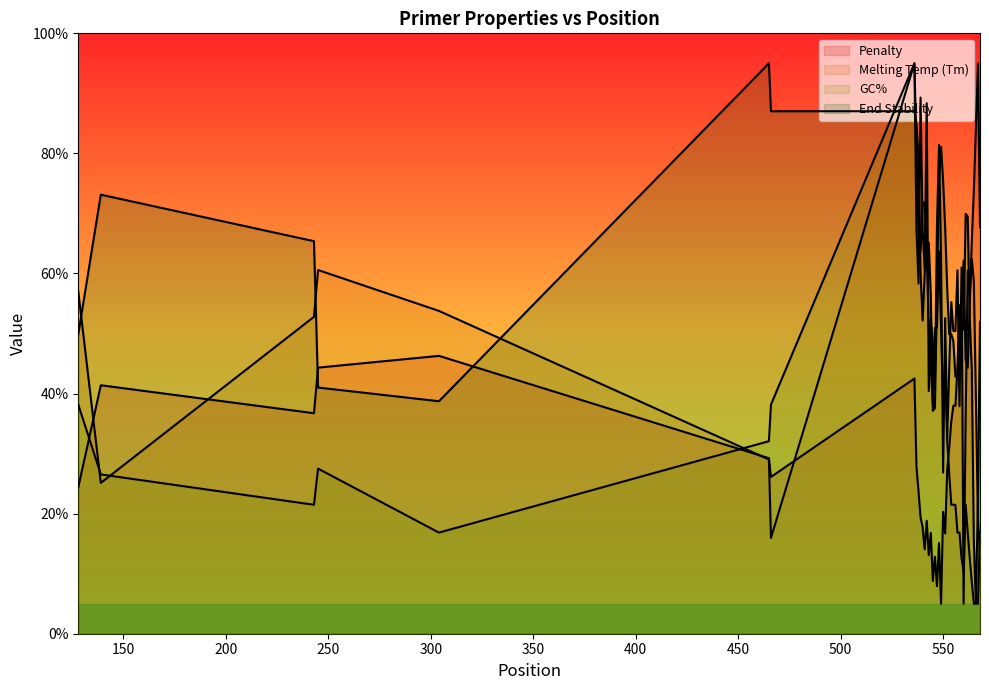

In pen, how many points are higher than both neighbors (excluding endpoints)?

11